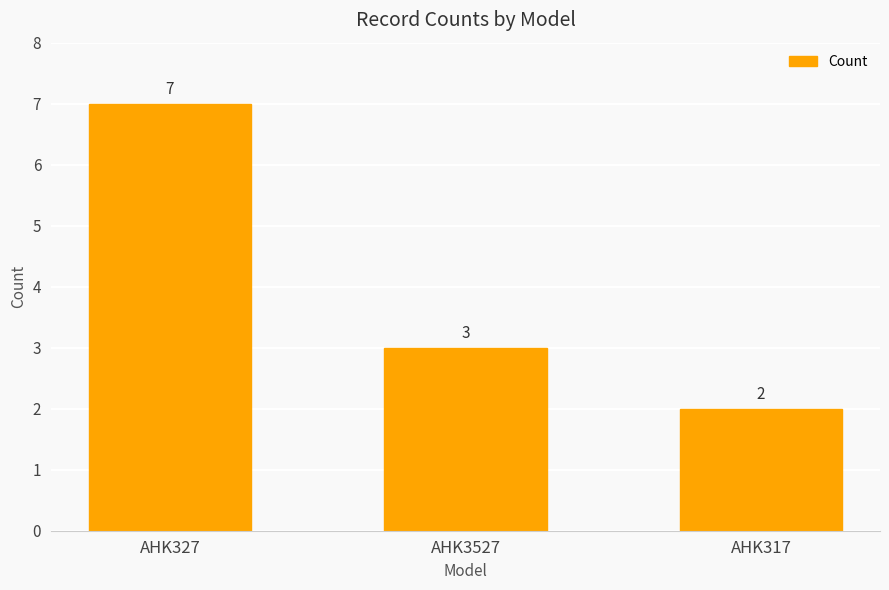

Does the chart contain any negative values?

No